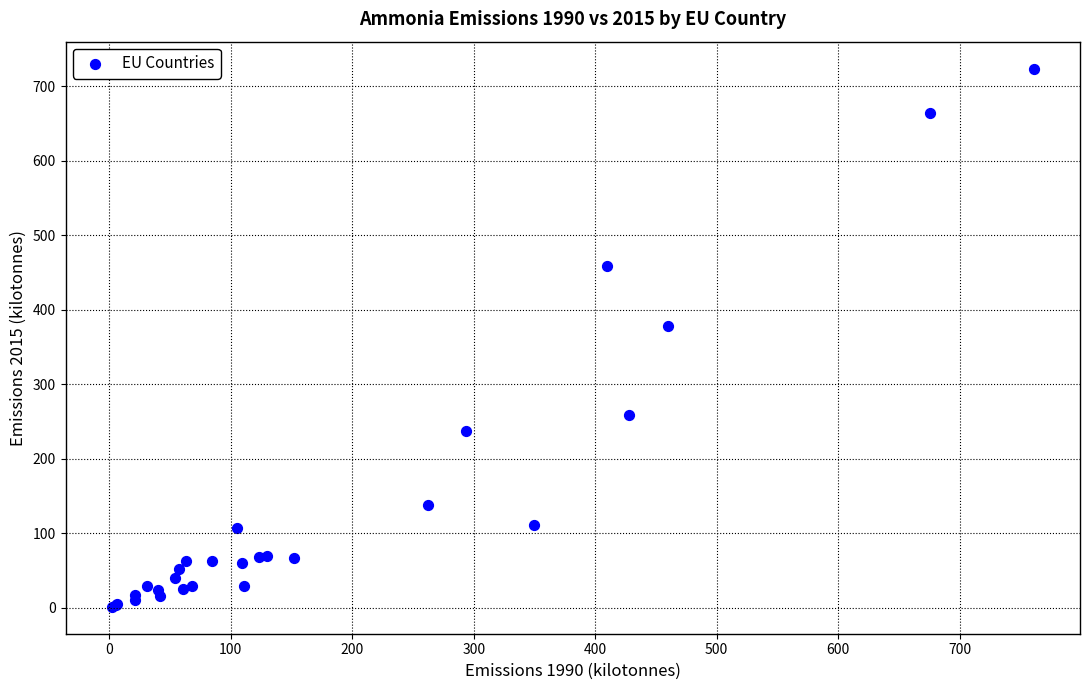

What Y value in the scatter plot is closest to 362?

377.9